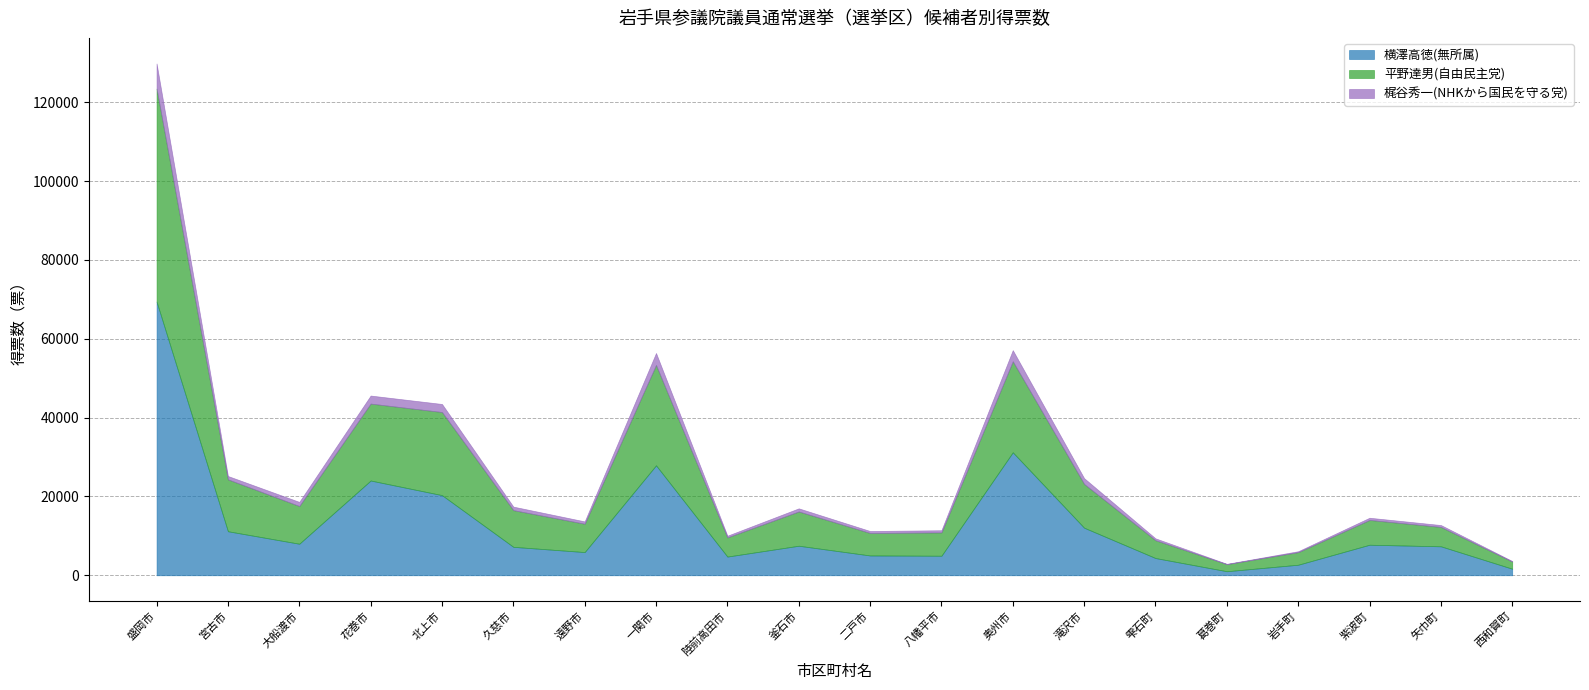

Rank the series by their maximum value, from highest to lowest.

横澤高徳(無所属), 平野達男(自由民主党), 梶谷秀一(NHKから国民を守る党)